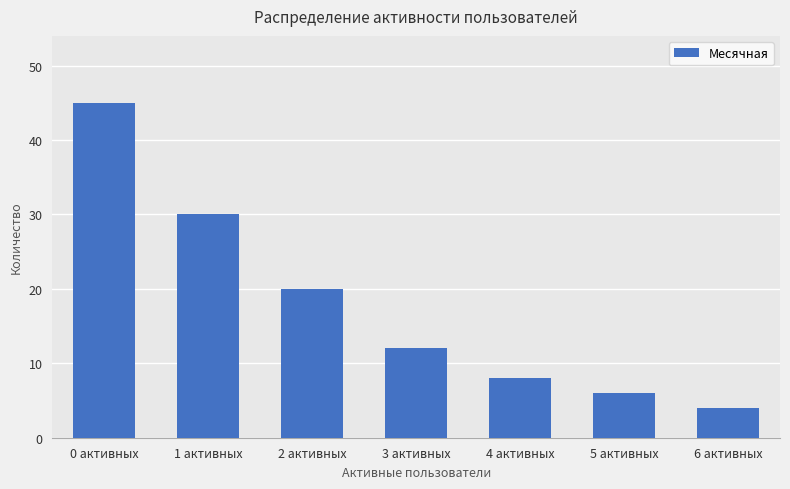

Reading right to left, what are all the values shown in this chart?

6 активных=4	5 активных=6	4 активных=8	3 активных=12	2 активных=20	1 активных=30	0 активных=45